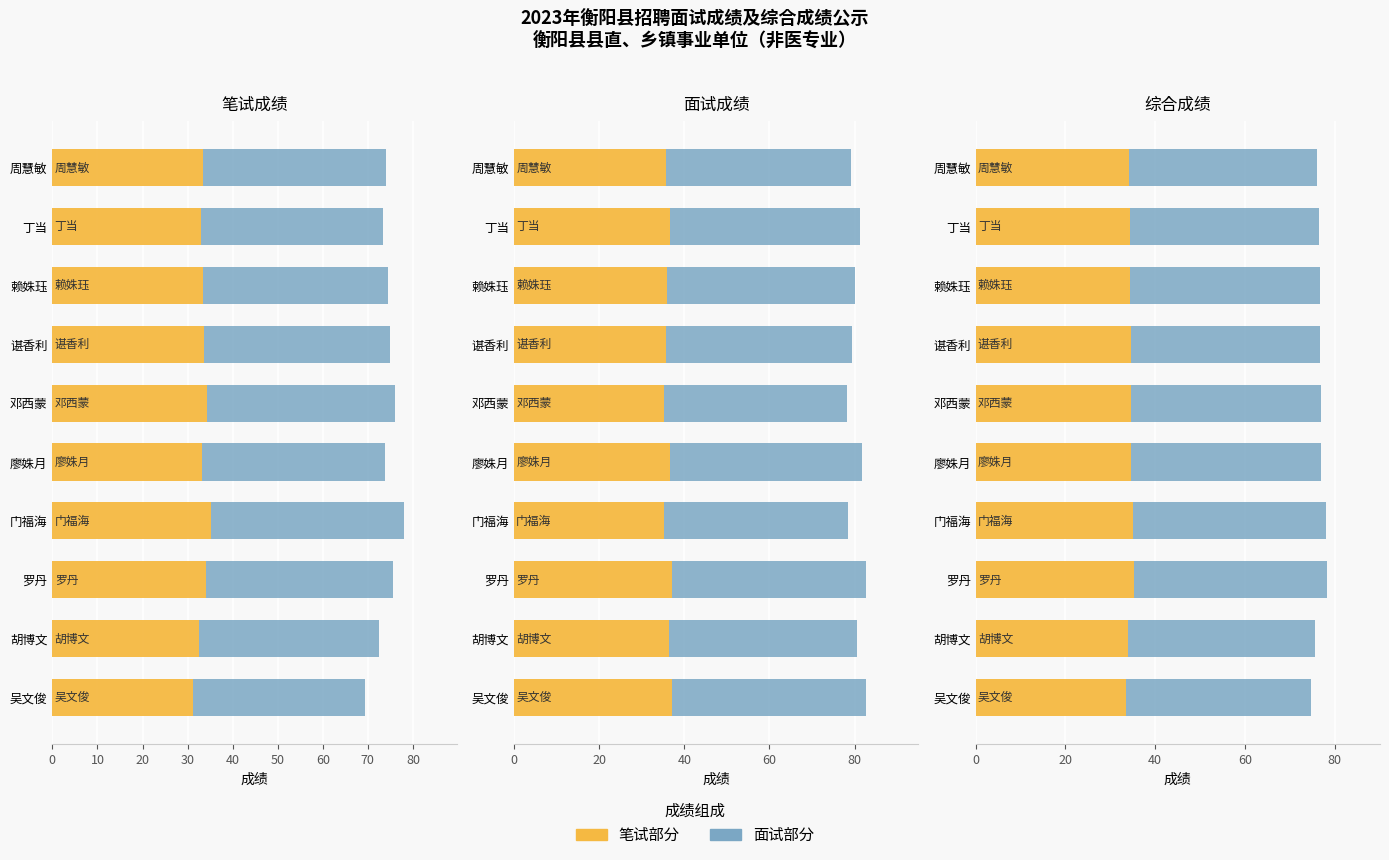

What are all the series names shown in the legend?

笔试部分, 面试部分